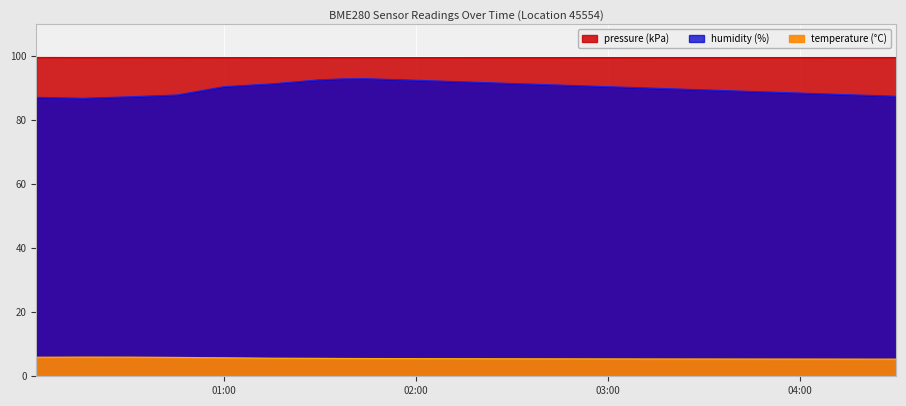

The value of temperature at 2023-12-20T00:01:17 is 2.2. True or false?

False